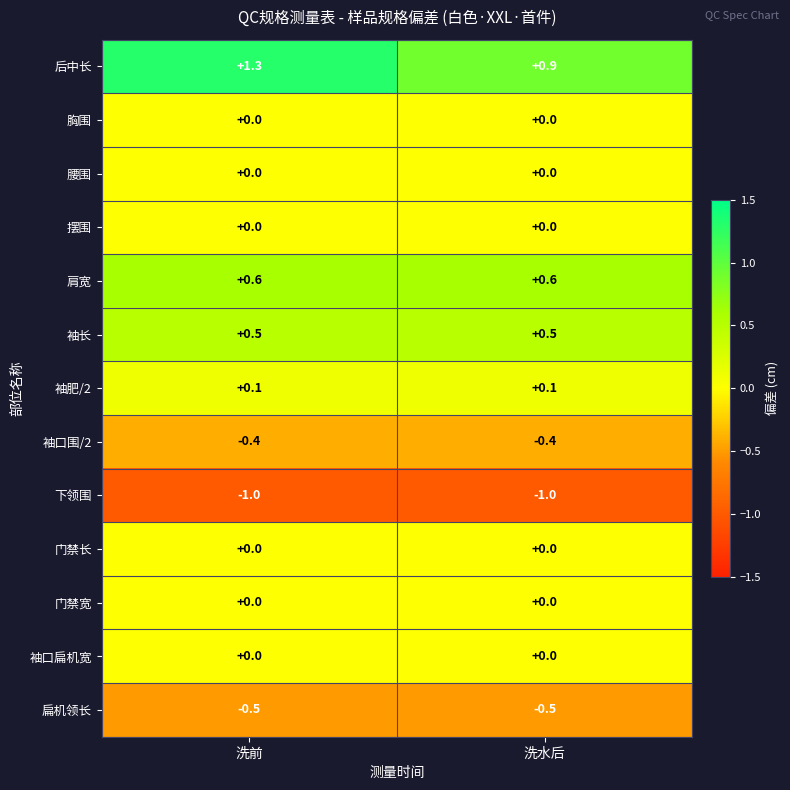

What is the greatest value displayed?

1.3